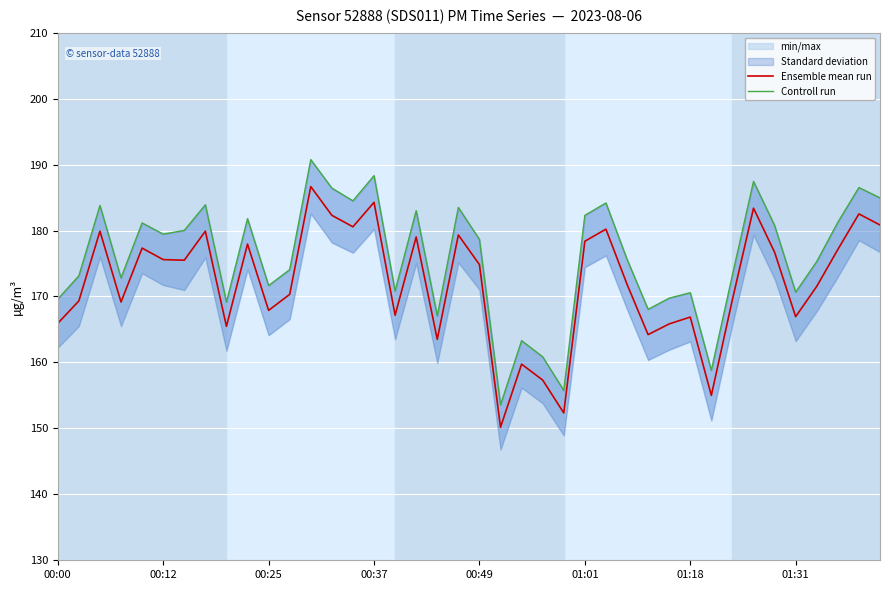

At how many categories does at least one series exceed 182?

13